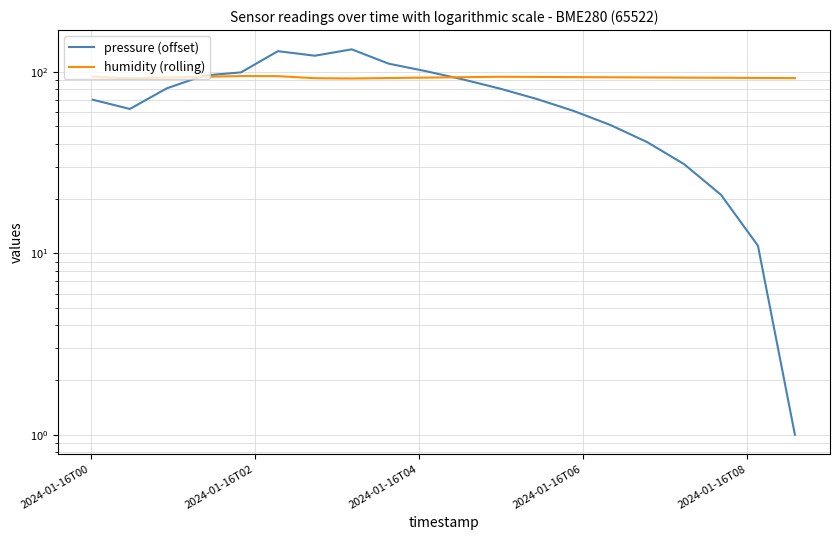

At which label does humidity (rolling) first exceed 93?

2024-01-16T00